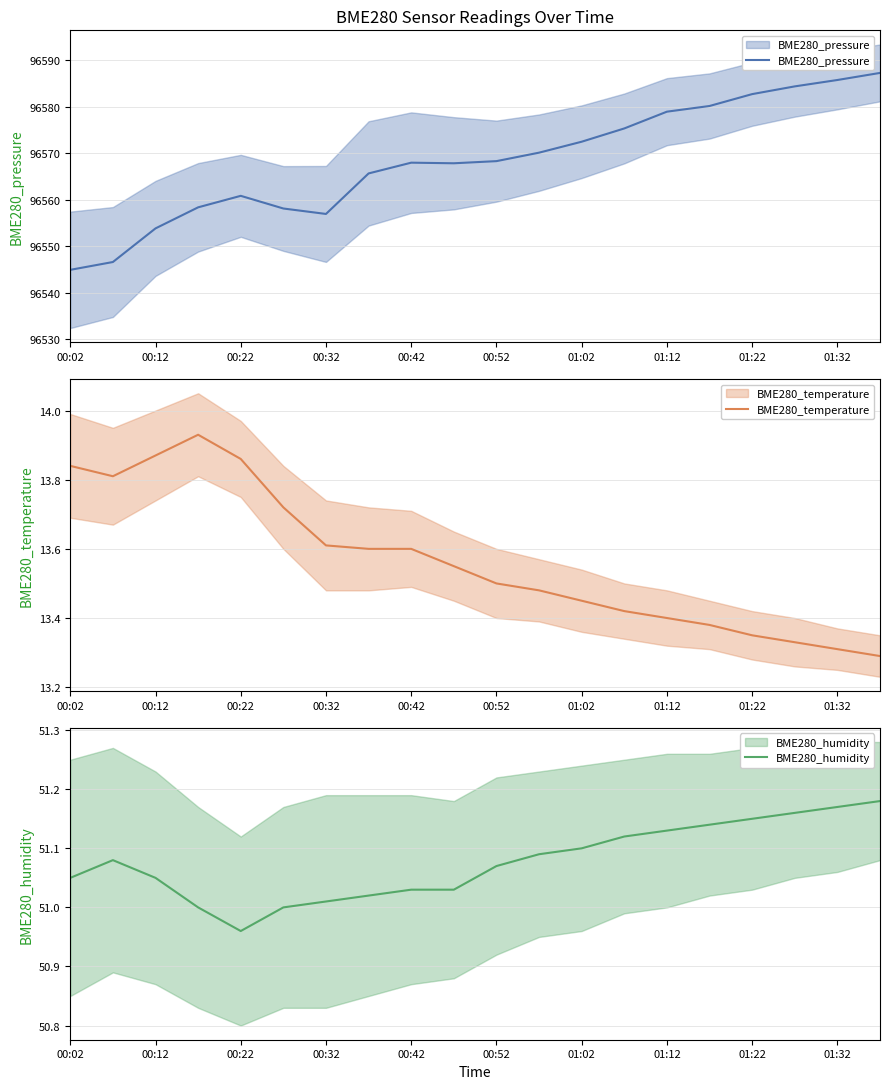

How many data points does each series have?

20